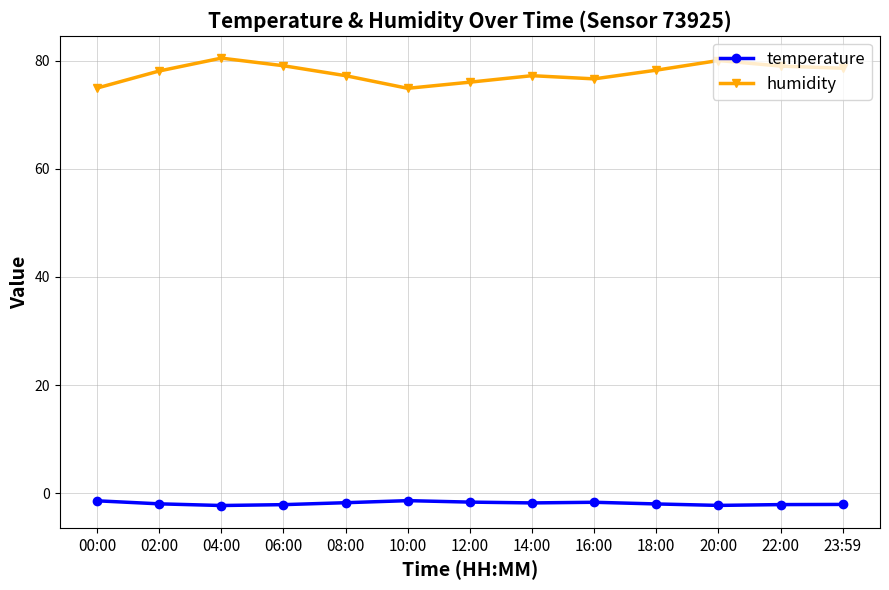

How many lines are shown in the chart?

2